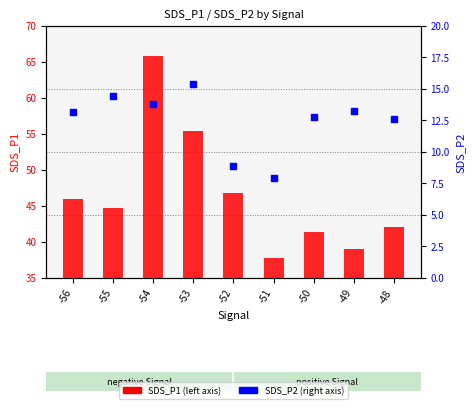

At how many categories does at least one series exceed 19?

9